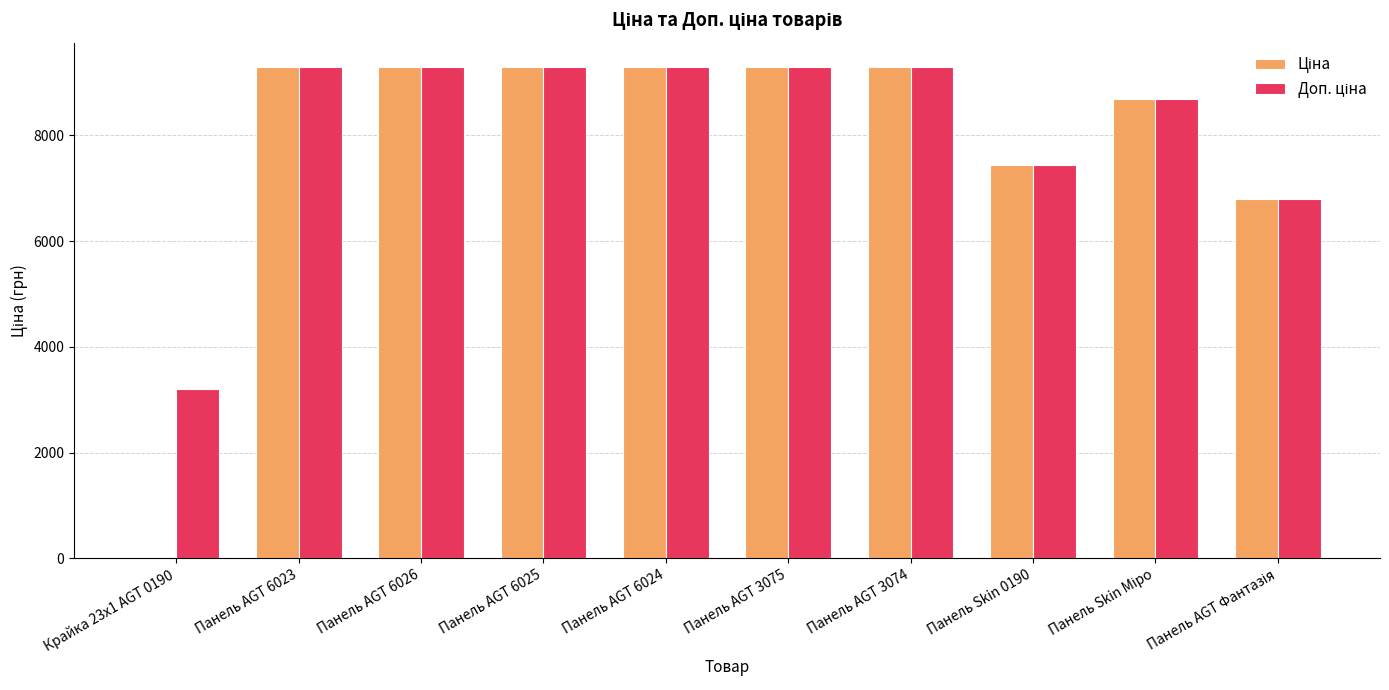

At which category does the chart reach its minimum across all series?

Крайка 23x1 AGT 0190